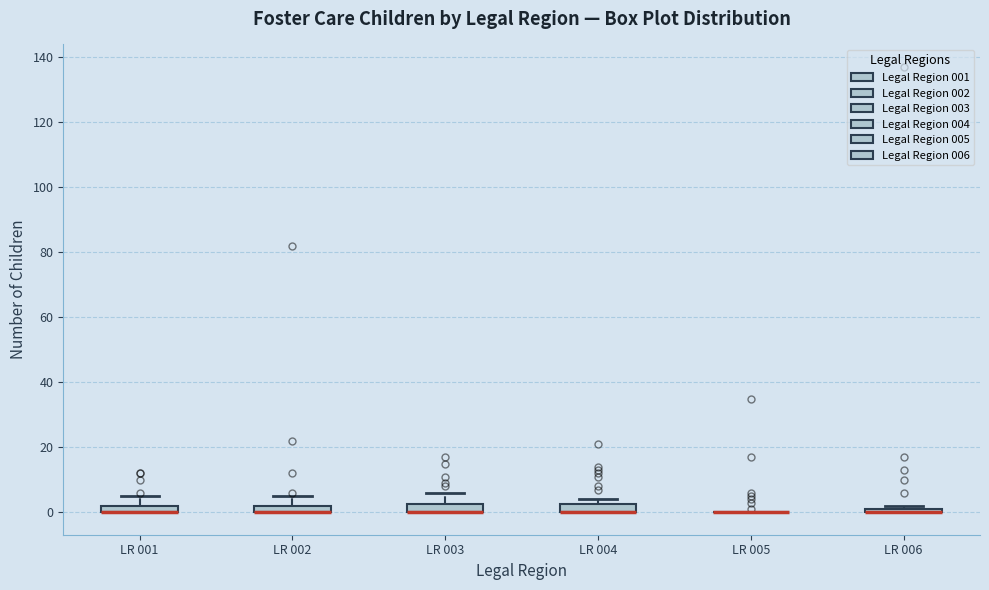

Where is the upper edge of the box for LR 001 on the y-axis? The values are not printed on the chart, so give them approximately, as read against the axis.

2